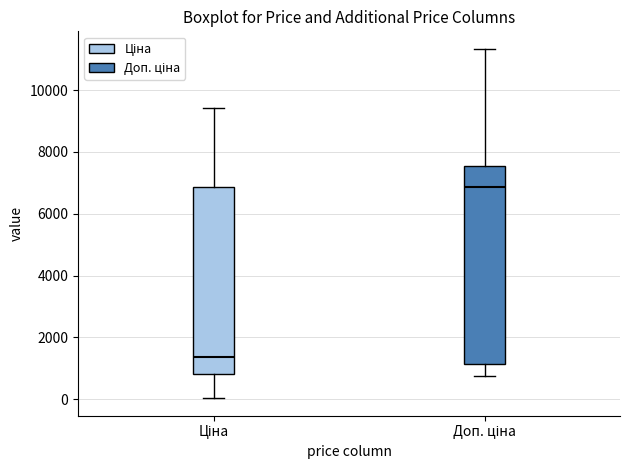

Reading left to right, transcribe this box plot: for each box, give where its median line is, the range the box spans, and where its two whiskers end, as read against the y-axis. The values are not printed on the chart, so give them approximately, as read against the axis.

Ціна: median 1400, box 800 to 6800, whiskers 0 to 9400
Доп. ціна: median 6800, box 1200 to 7600, whiskers 800 to 11400